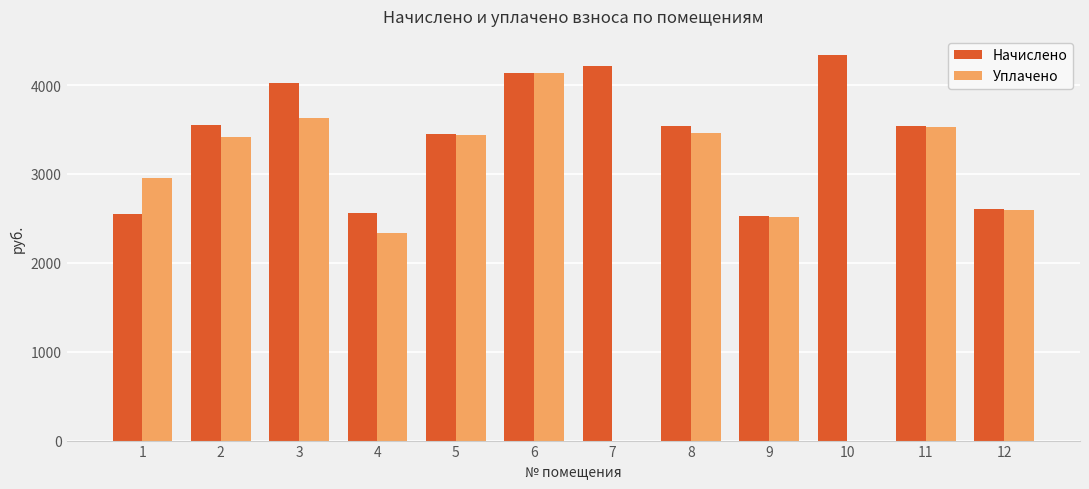

How many categories are shown in the chart?

12